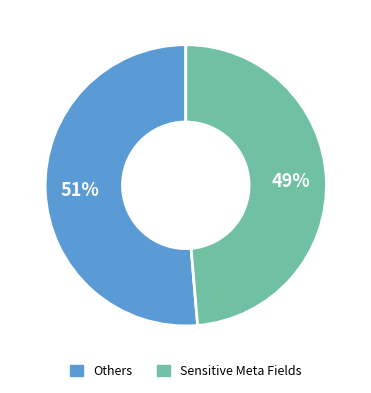

Is there any slice that represents more than half of the pie?

Yes